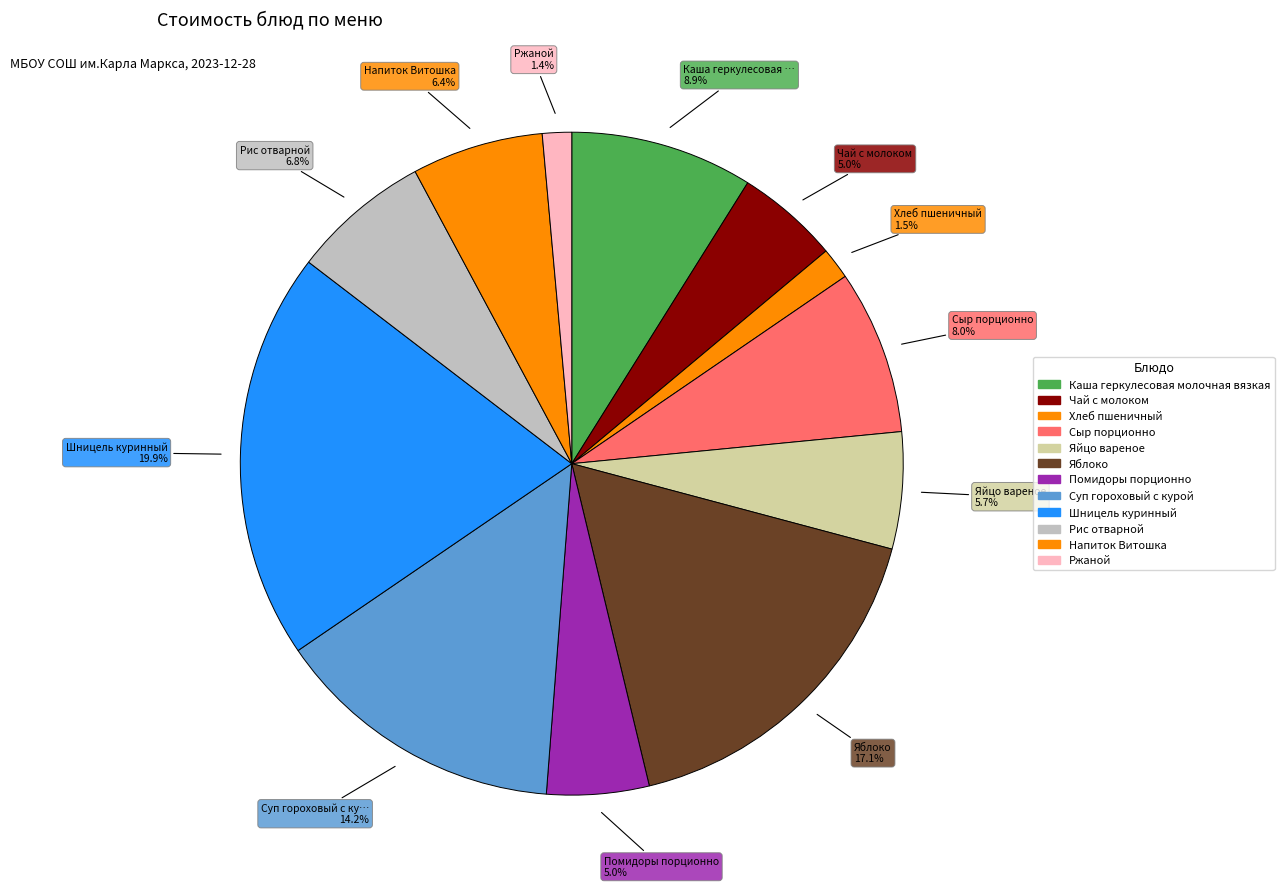

What is the smallest slice in the pie chart?

Ржаной